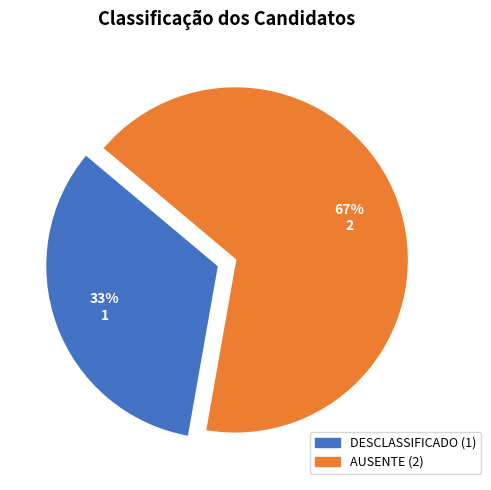

To the nearest percent, what is the average slice percentage?

50%